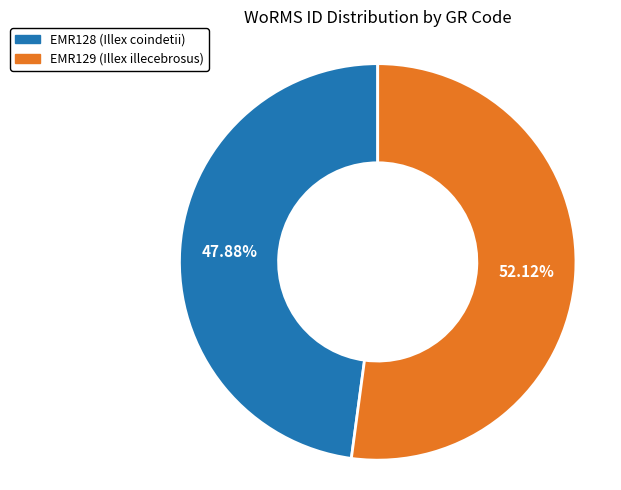

Count the number of slices in the pie.

2